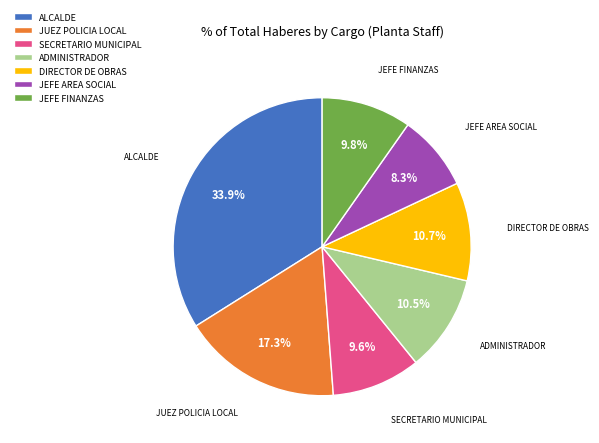

Count the number of slices in the pie.

7